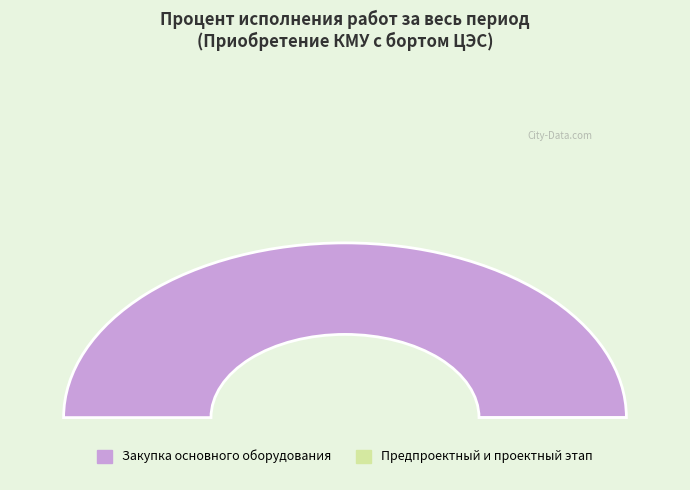

Between Предпроектный и проектный этап and Закупка основного оборудования, which is larger?

Закупка основного оборудования